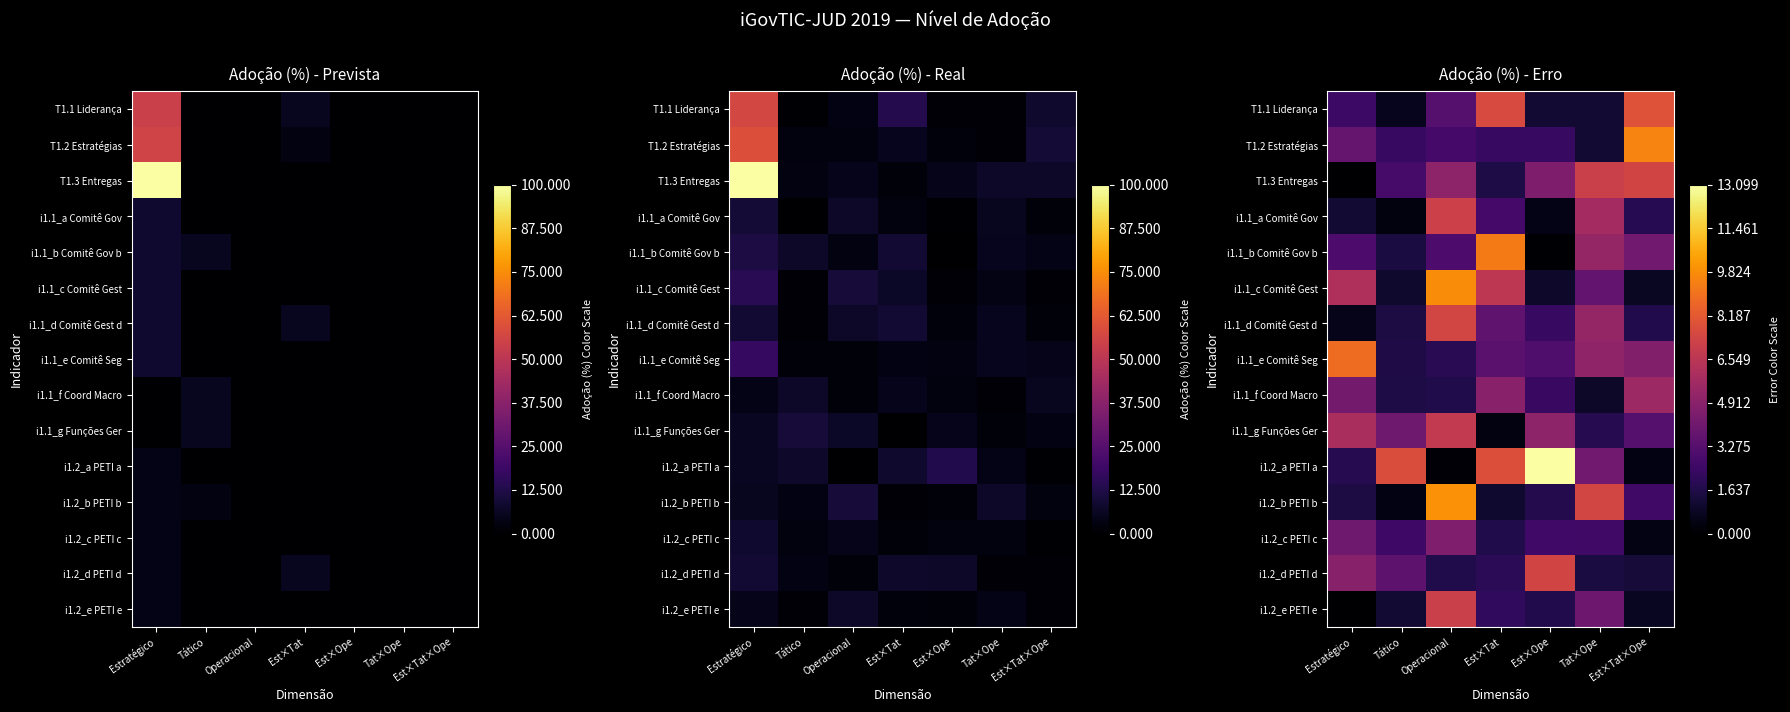

What is the approximate value of i1.1_b Comitê Gov b at Operacional?

3.0